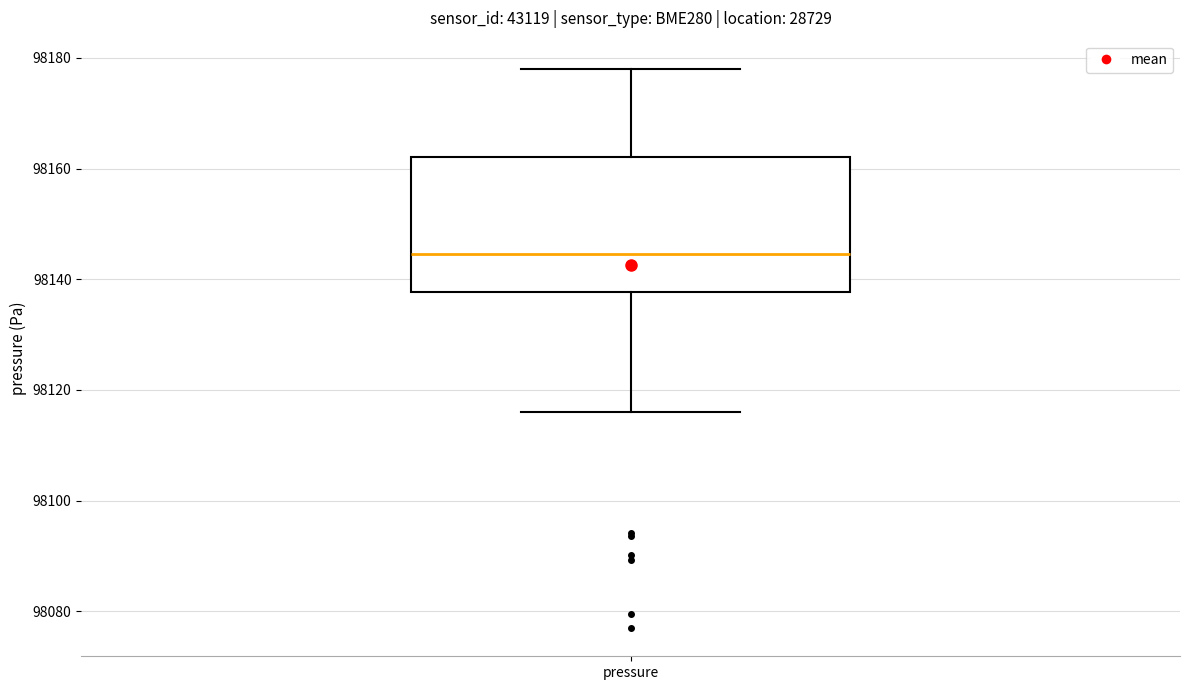

Transcribe this box plot: give where the median line is, the range the box spans, and where the two whiskers end, as read against the y-axis. The values are not printed on the chart, so give them approximately, as read against the axis.

median 98144, box 98138 to 98162, whiskers 98116 to 98178